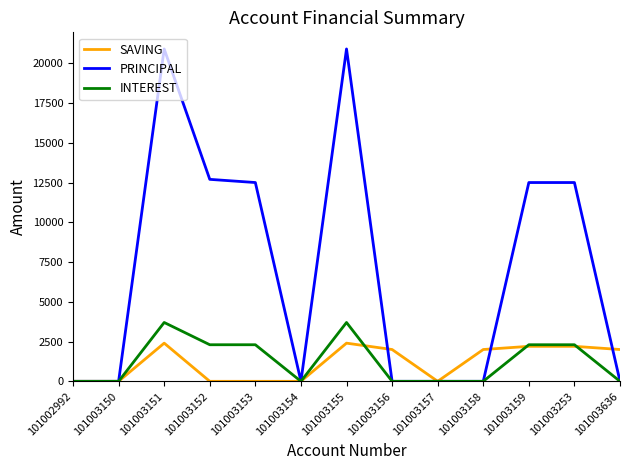

True or false: SAVING and INTEREST cross at least once.

True